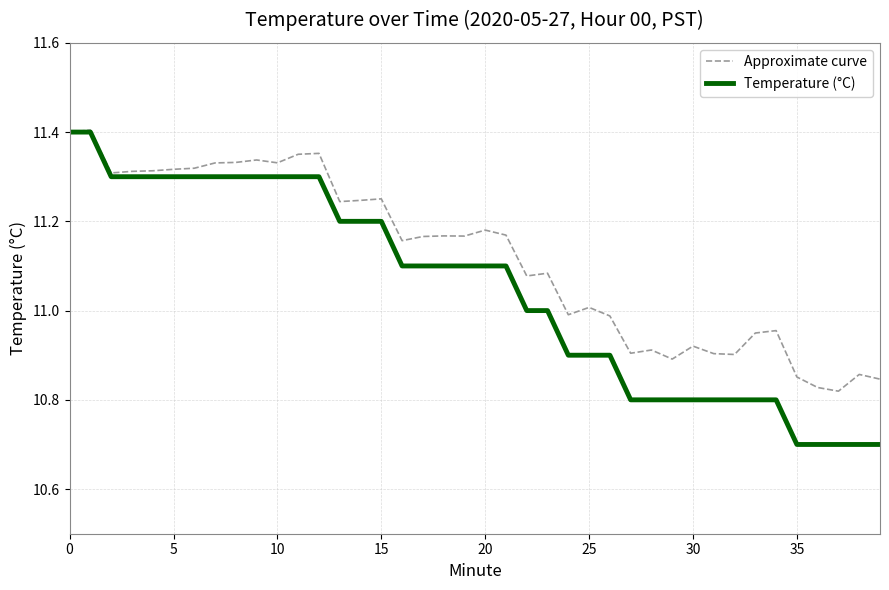

What is the difference between the maximum and second lowest values in the Approximate curve series?

0.6